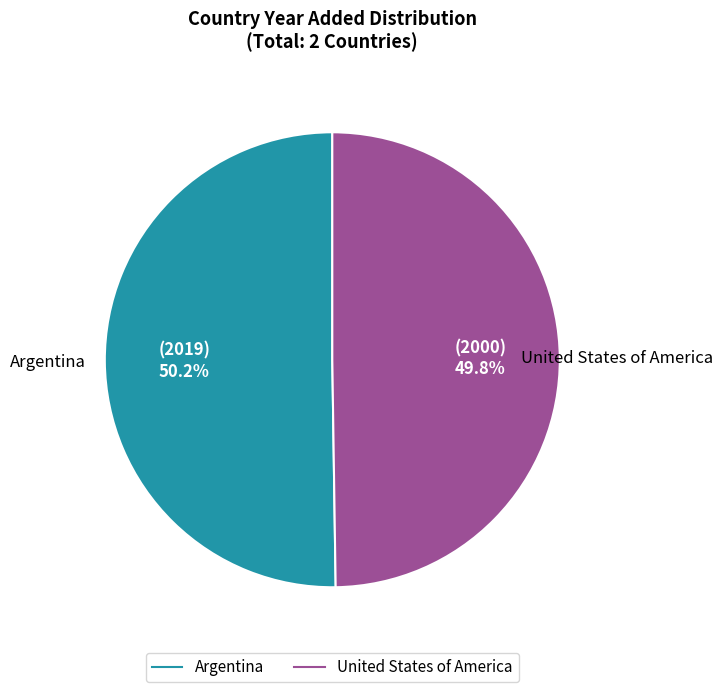

To the nearest percent, what percentage of the pie is United States of America?

50%